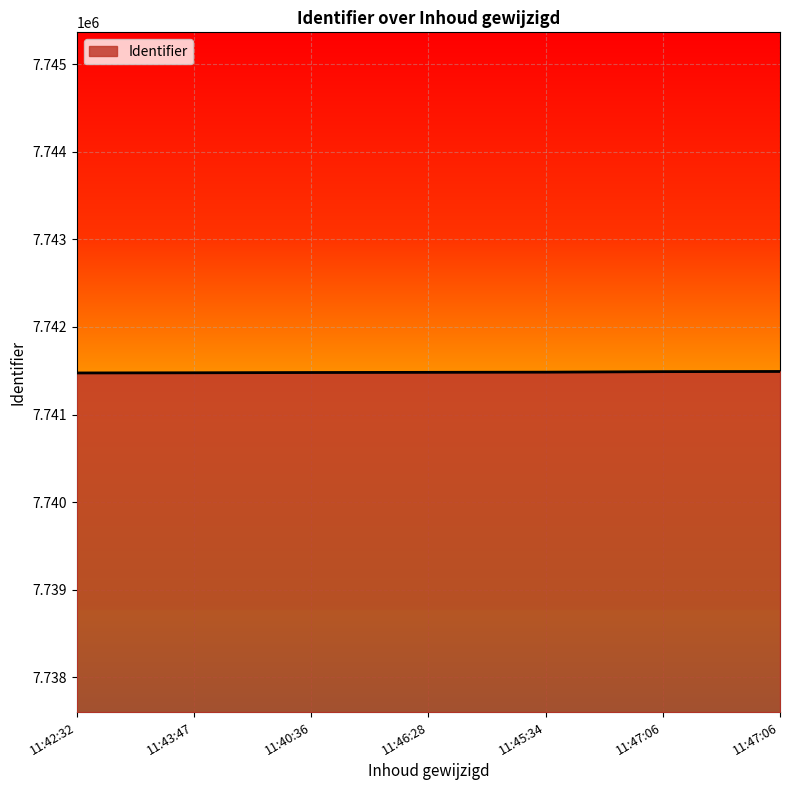

Reading right to left, list all the values displayed in this chart.

7741492	7741490	7741484	7741482	7741480	7741477	7741475